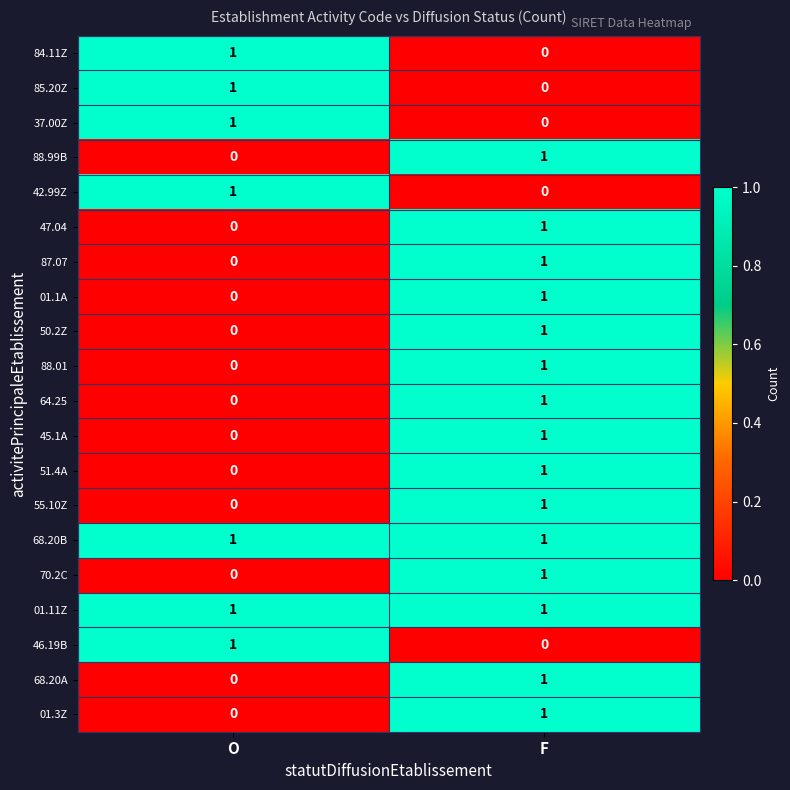

Rank the categories by 88.01 value from lowest to highest.

O, F